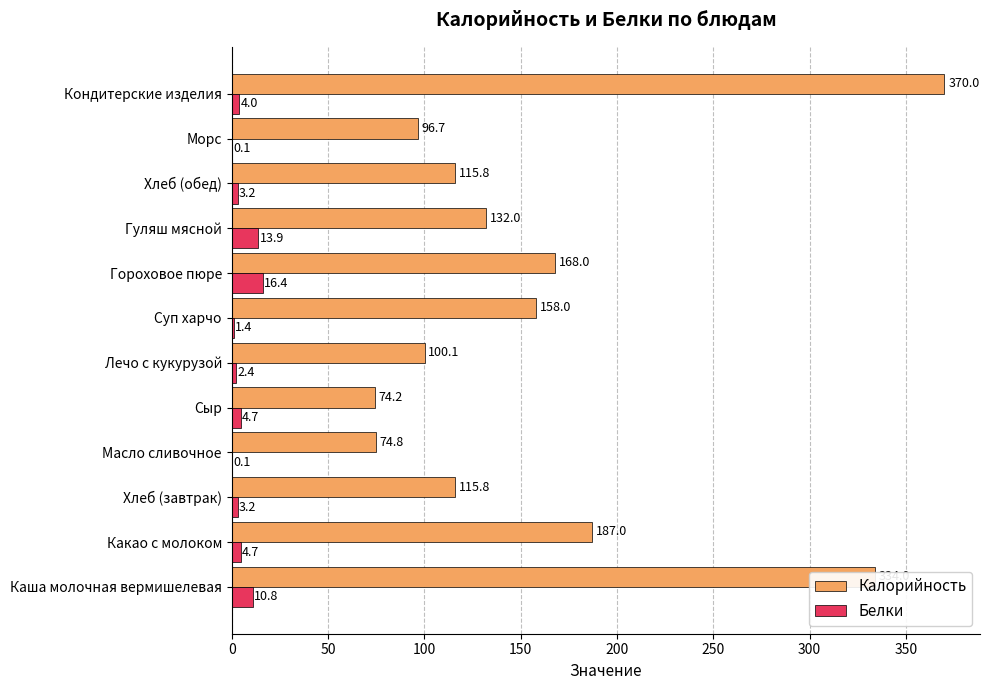

Which series has the largest total across all categories?

Калорийность